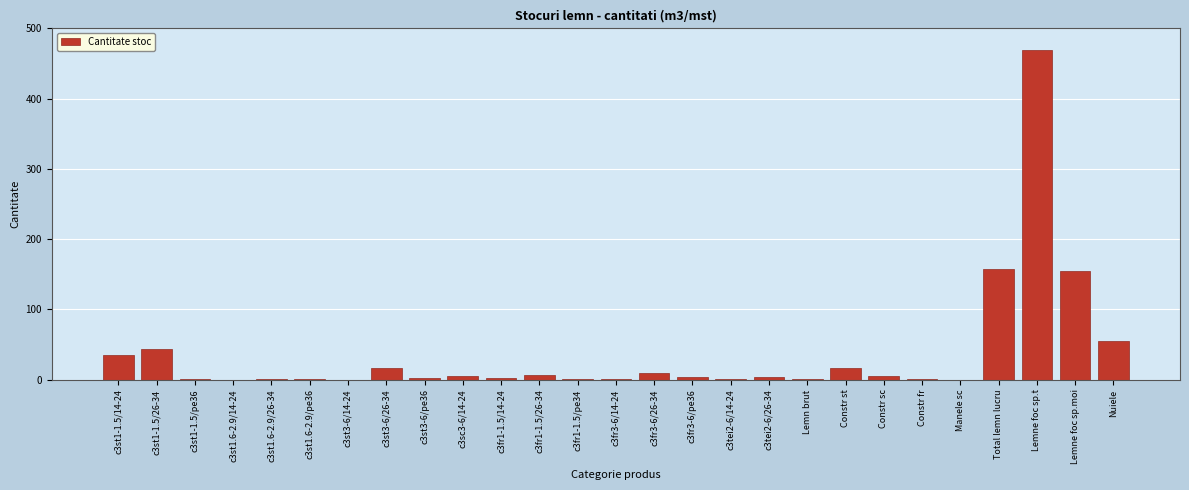

What is the sum of all values?

992.8